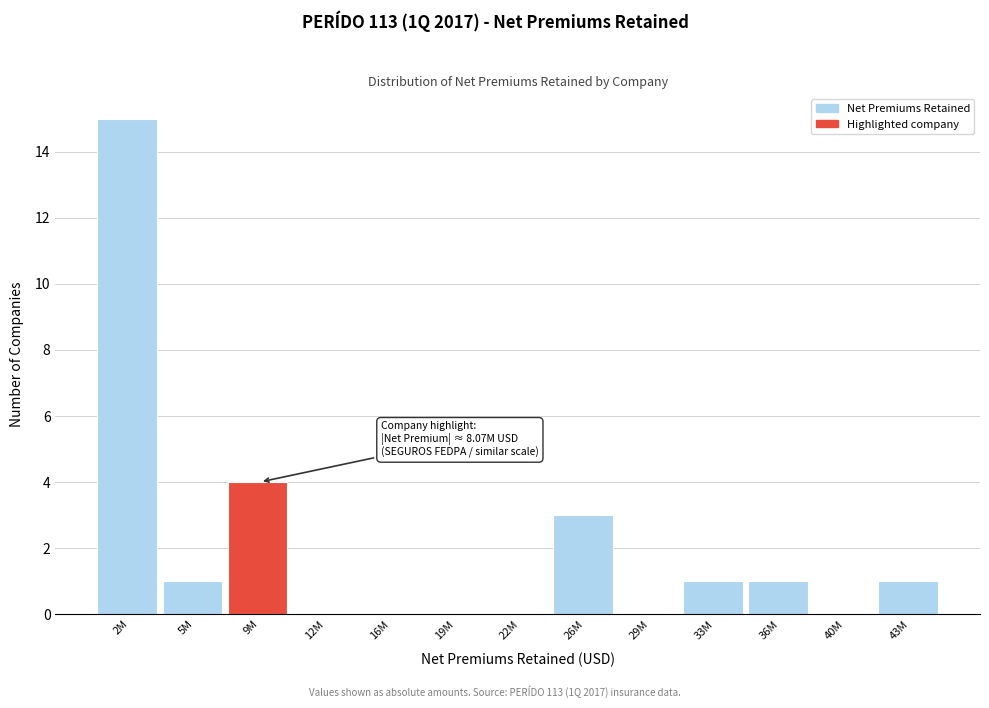

Reading left to right, extract all data points from this chart.

2M=15	5M=1	9M=4	12M=0	16M=0	19M=0	22M=0	26M=3	29M=0	33M=1	36M=1	40M=0	43M=1